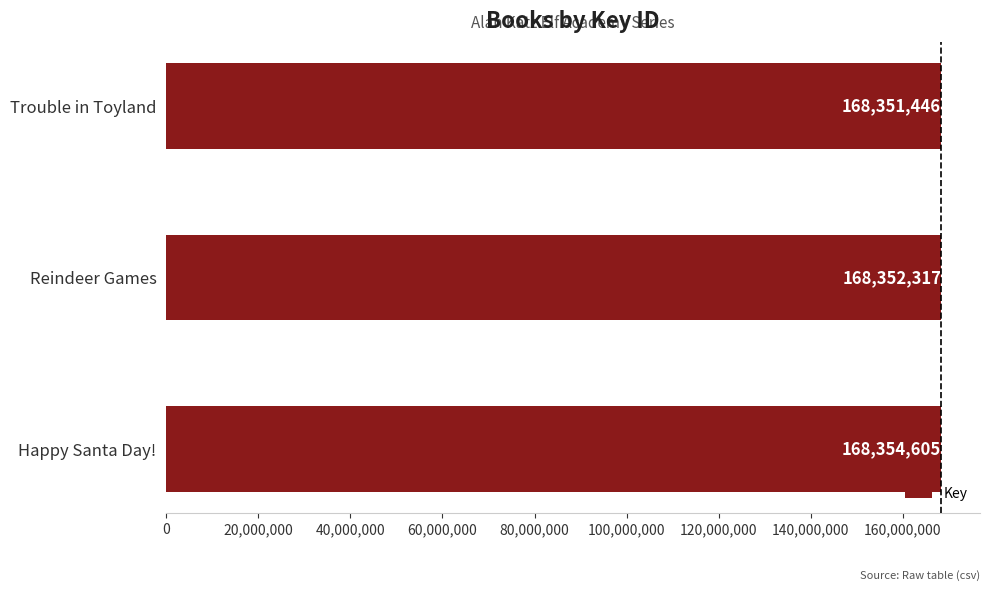

What is the minimum value shown in the chart?

168351446